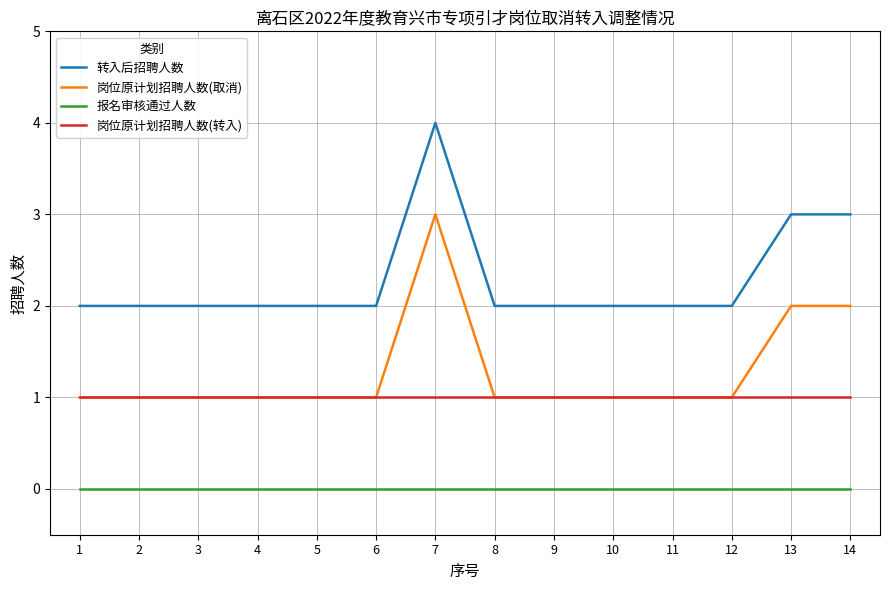

What is the approximate value of 转入后招聘人数 at 12?

2